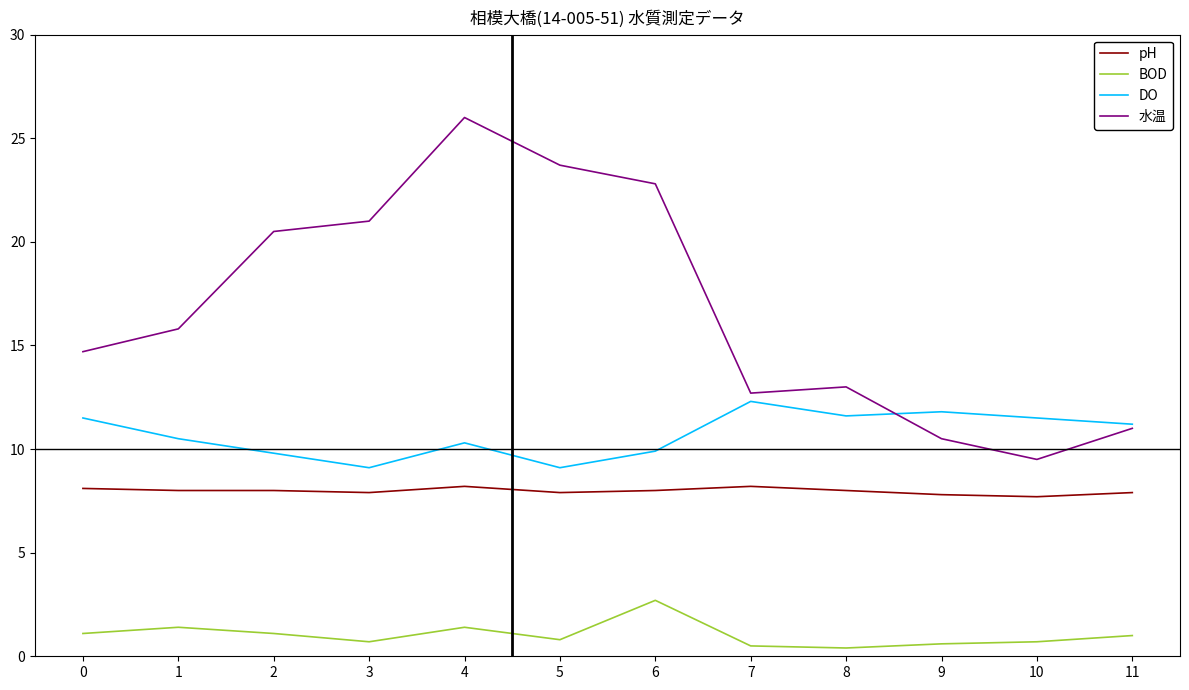

True or false: pH and 水温 cross at least once.

False